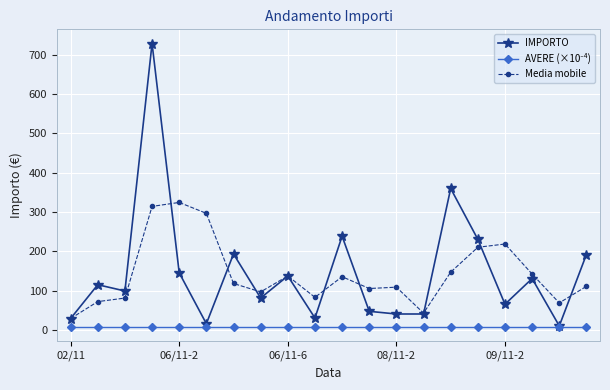

Which series has the widest spread of values?

IMPORTO